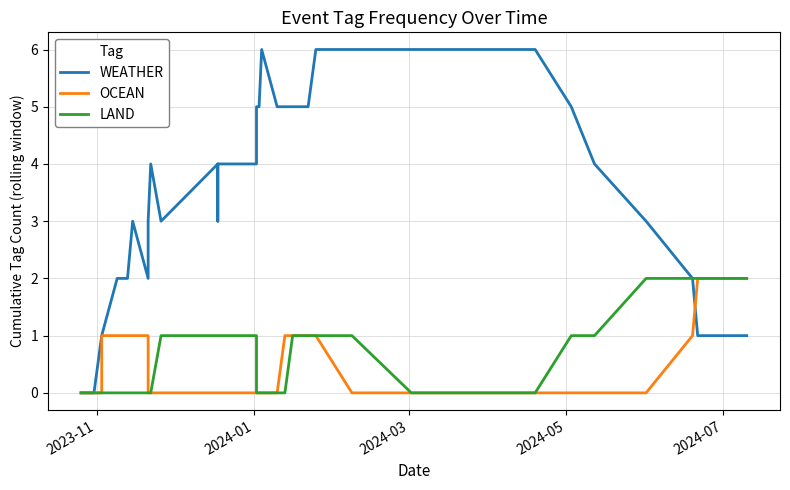

True or false: LAND and OCEAN intersect in this chart.

False